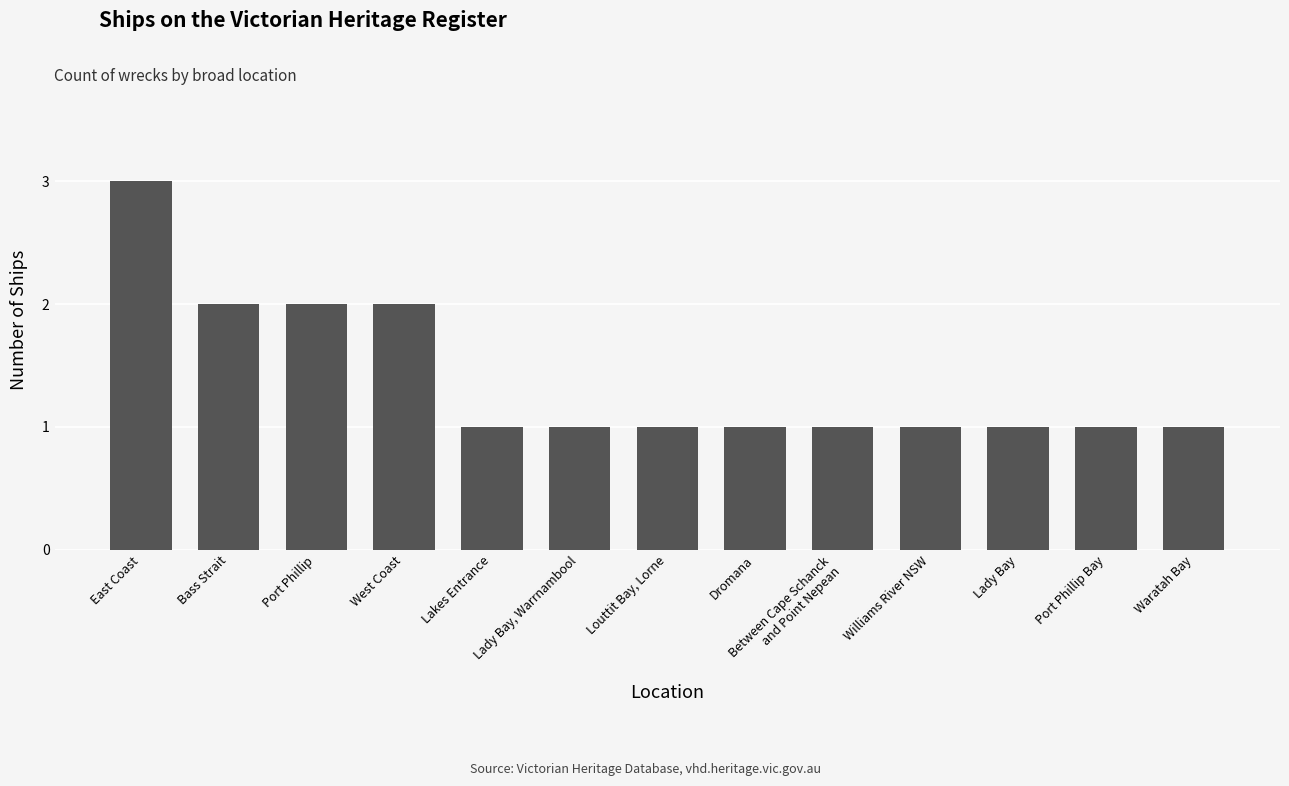

True or false: the data shows 1 at Williams River NSW.

True